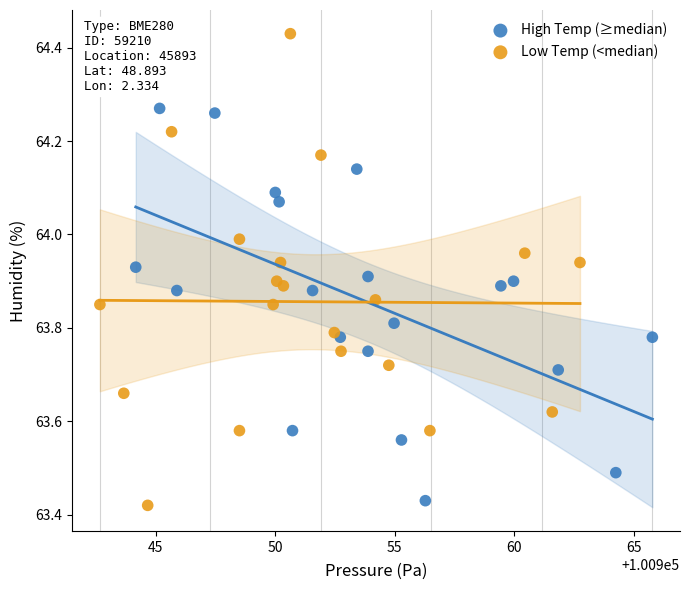

Which series reaches the minimum Y coordinate?

Low Temp (<median)